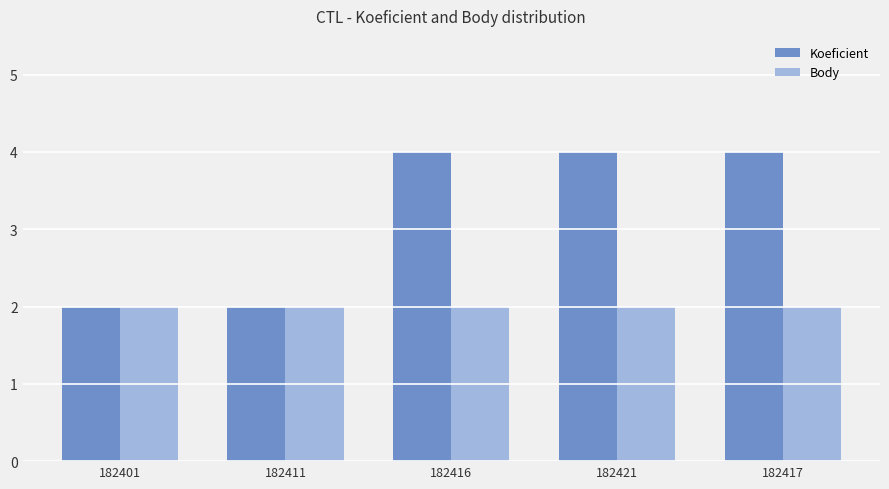

Reading left to right, what are all the values shown in this chart?

Koeficient: 182401=2	182411=2	182416=4	182421=4	182417=4
Body: 182401=2	182411=2	182416=2	182421=2	182417=2